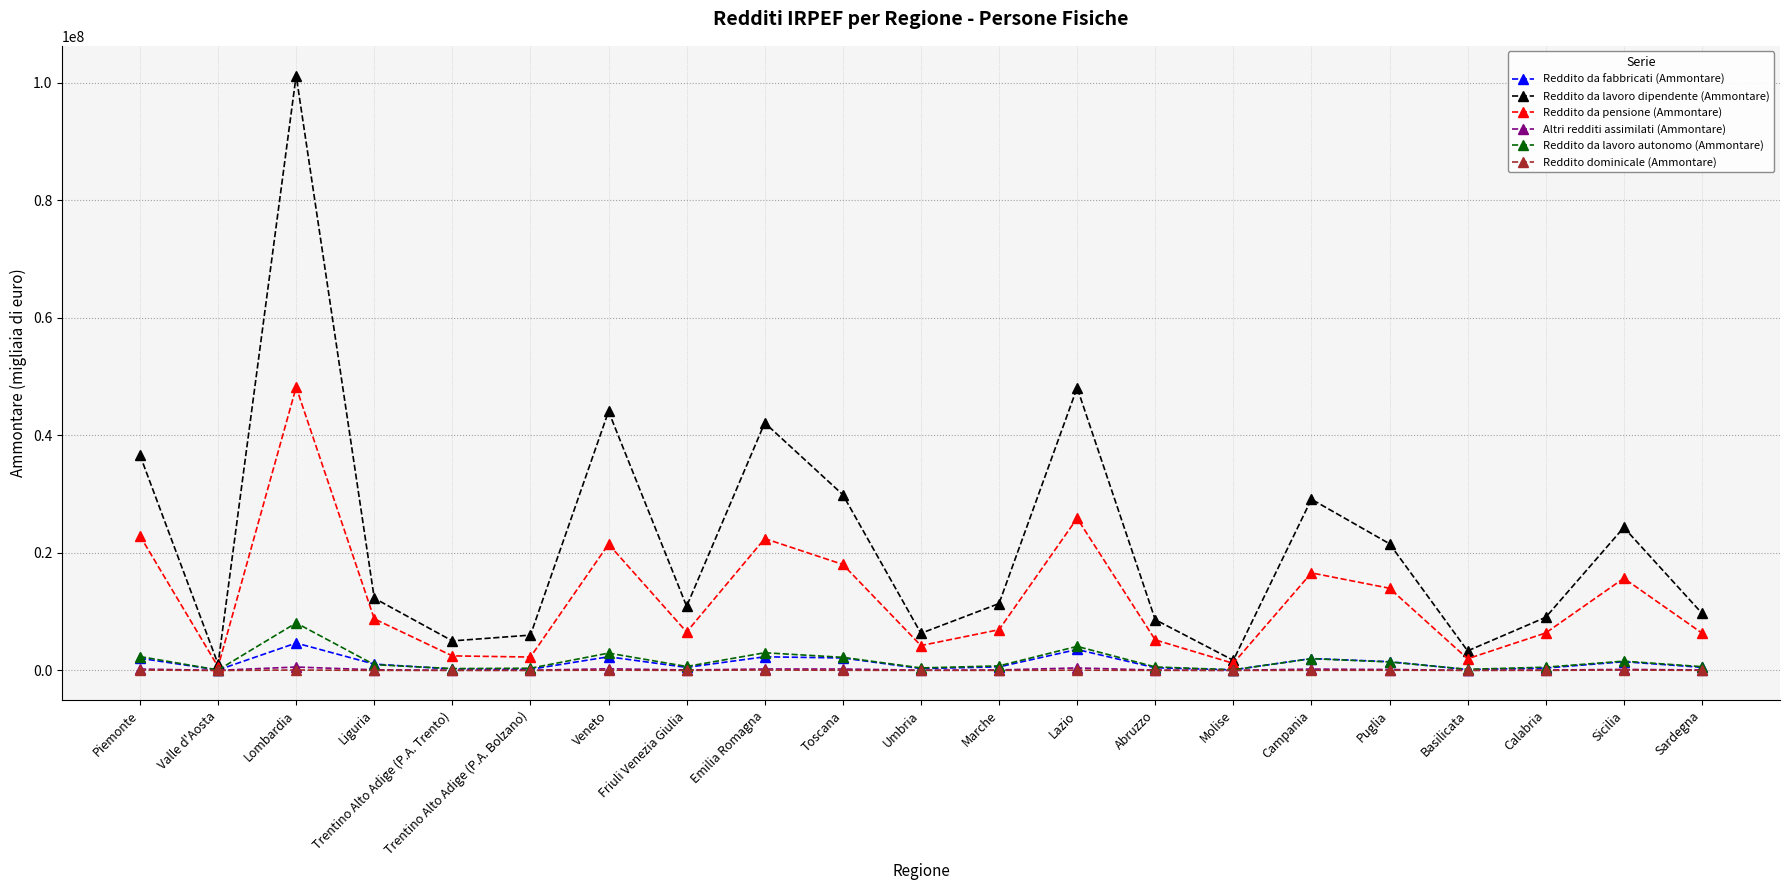

True or false: Reddito da lavoro autonomo (Ammontare) has a value of 12159777 at Lombardia.

False